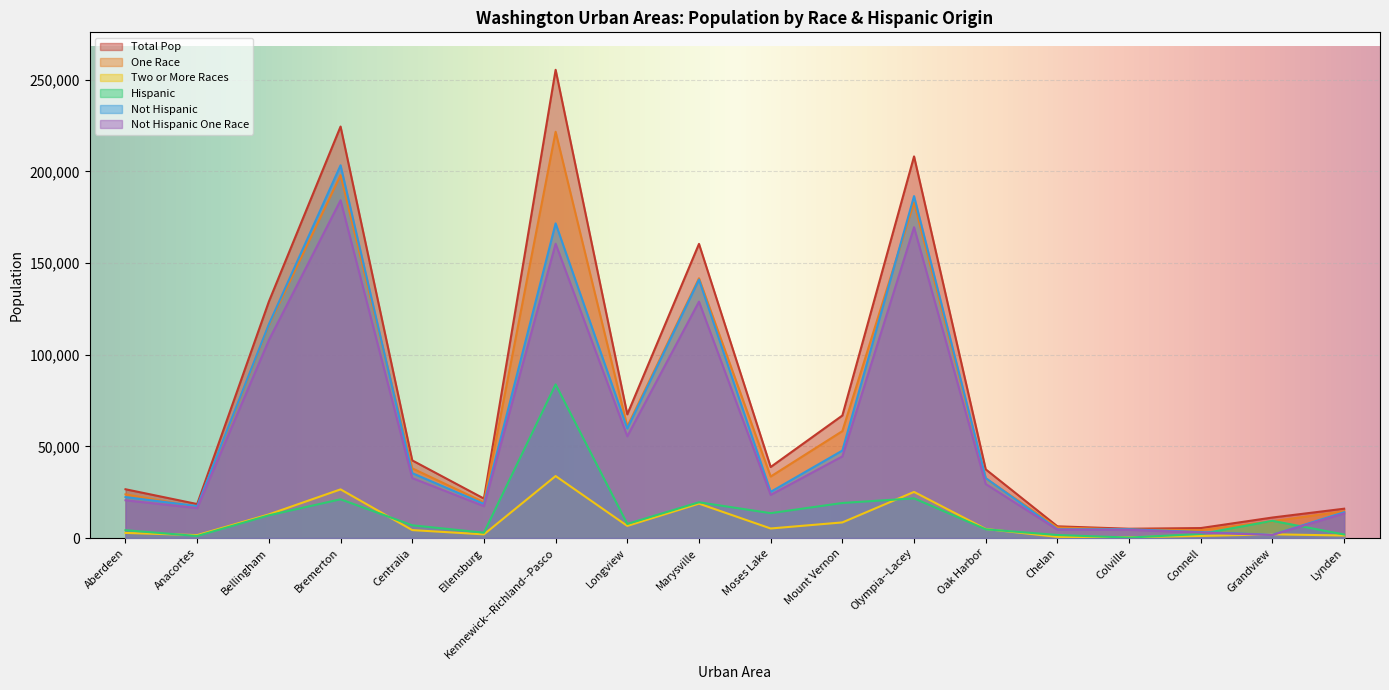

What is the value of the Not Hispanic point at the 1st from the left?

22340